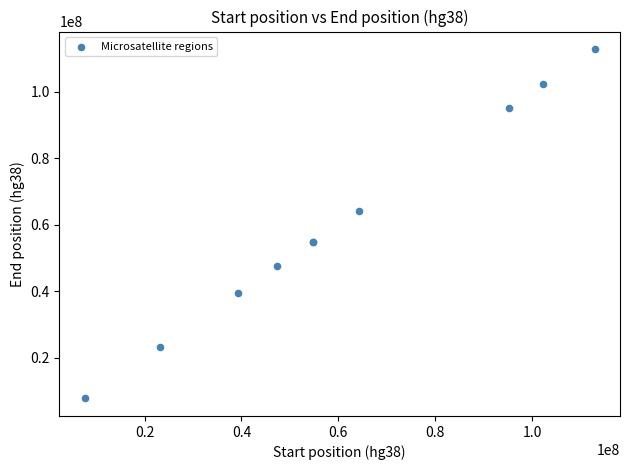

What Y value in the scatter plot is closest to 60273443?

64206338